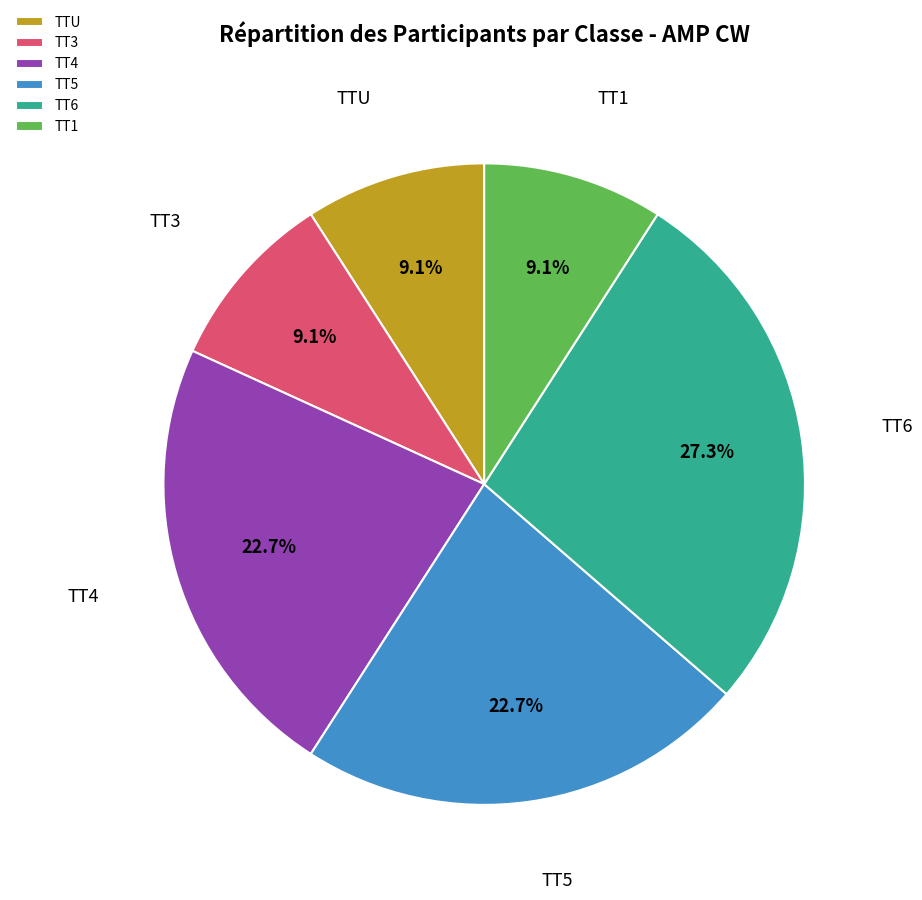

To the nearest percent, what is the difference between the largest and smallest slice percentages?

18%